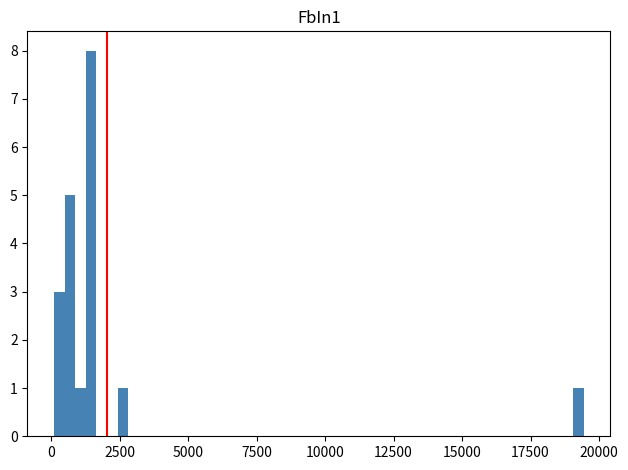

Around what value on the x-axis is the tallest bar? Give the approximate position of its centre, as read against the axis.

1500